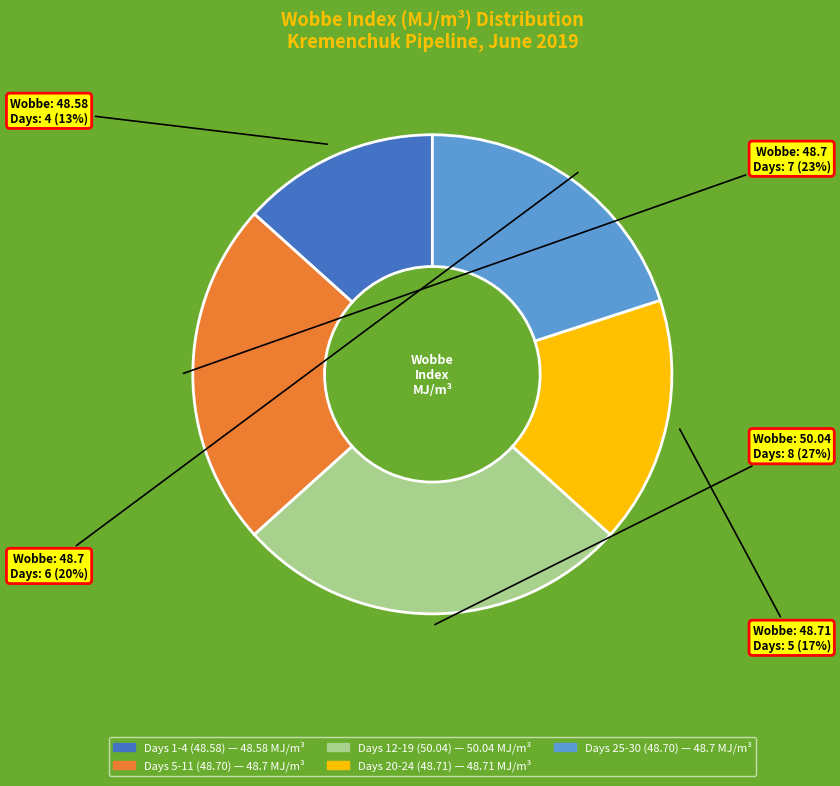

To the nearest percent, what is the average slice percentage?

20%